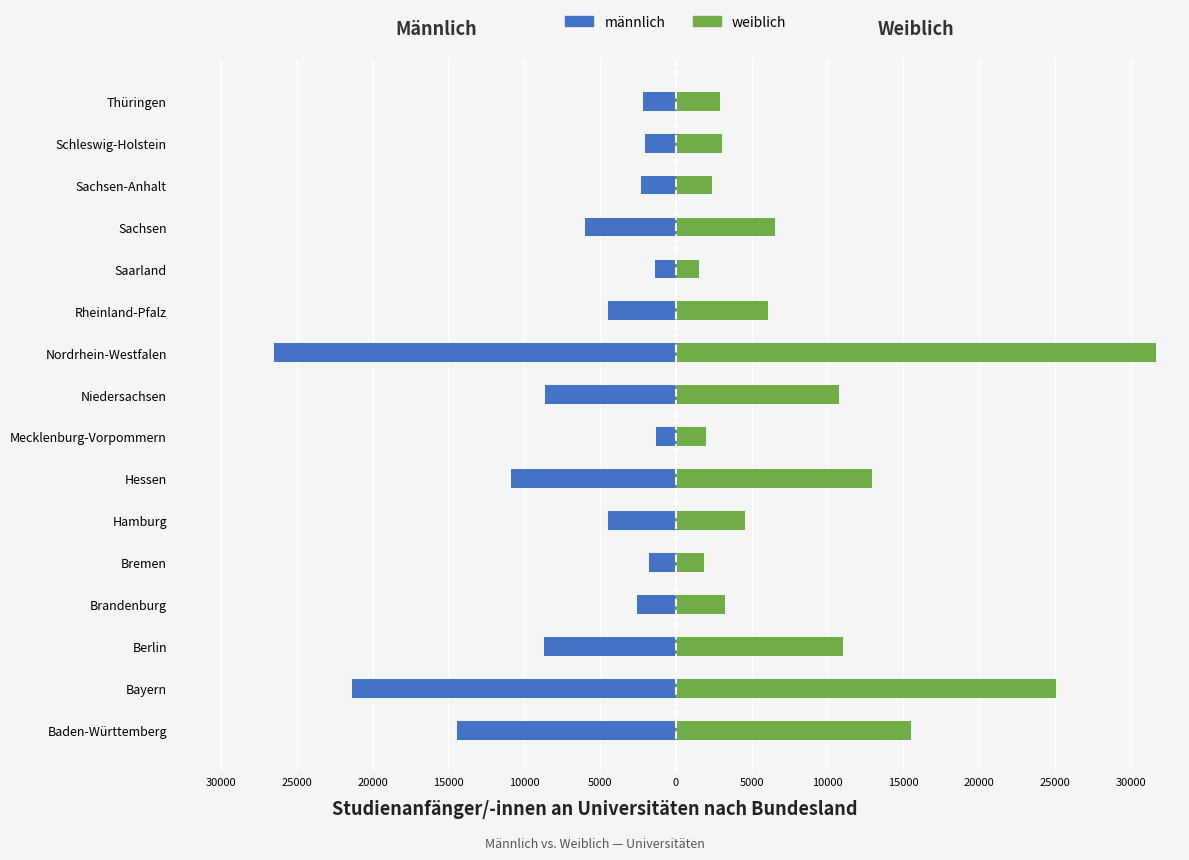

Which series has the largest total across all categories?

weiblich